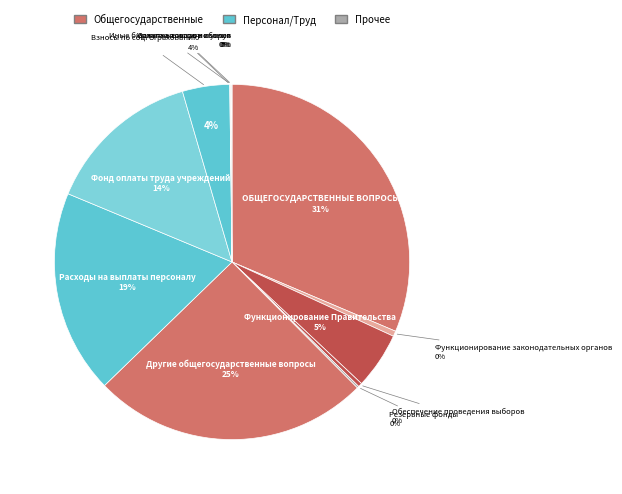

What is the ratio of the value at Функционирование законодательных органов to the value at Иные бюджетные ассигнования?

6.7